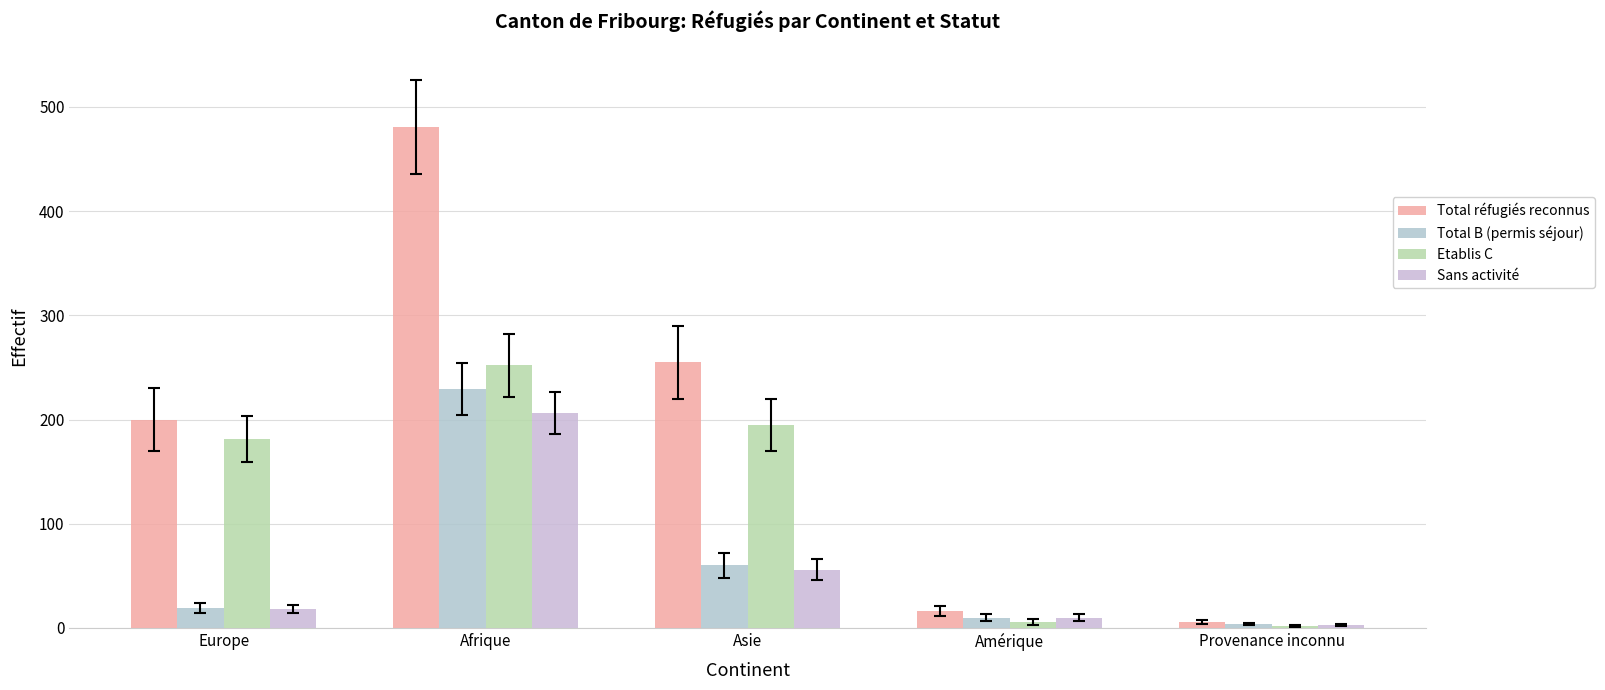

What is the lowest value of the Sans activité series?

3